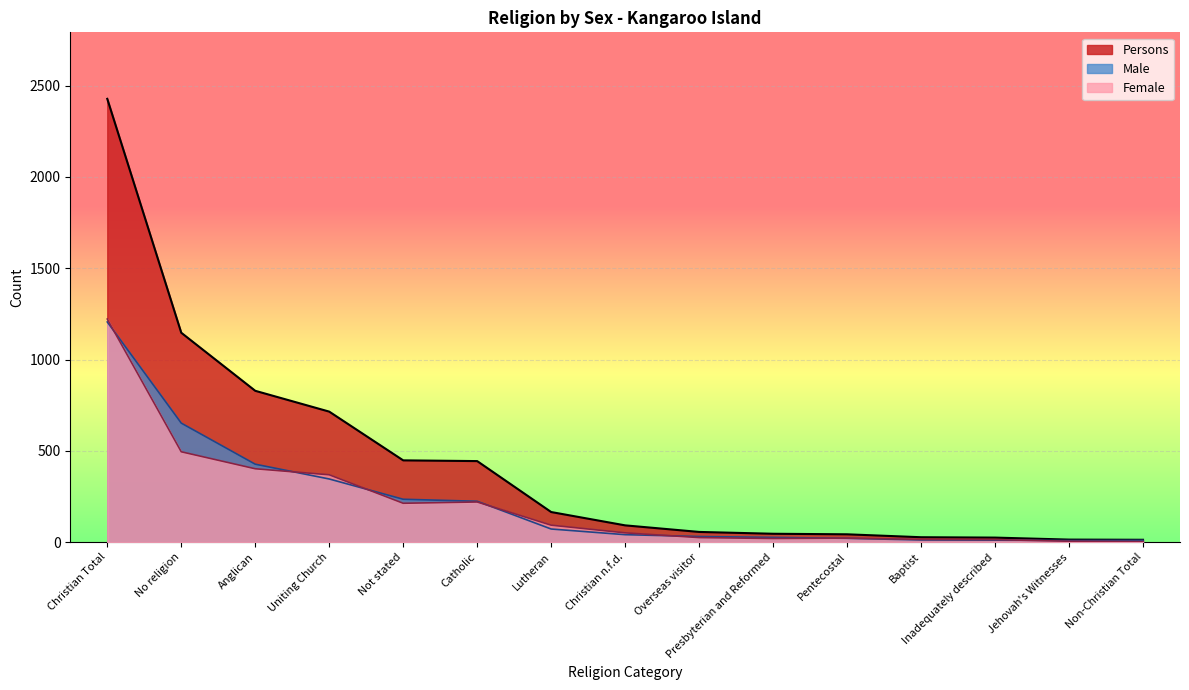

Which label corresponds to the largest value in the chart?

Christian Total